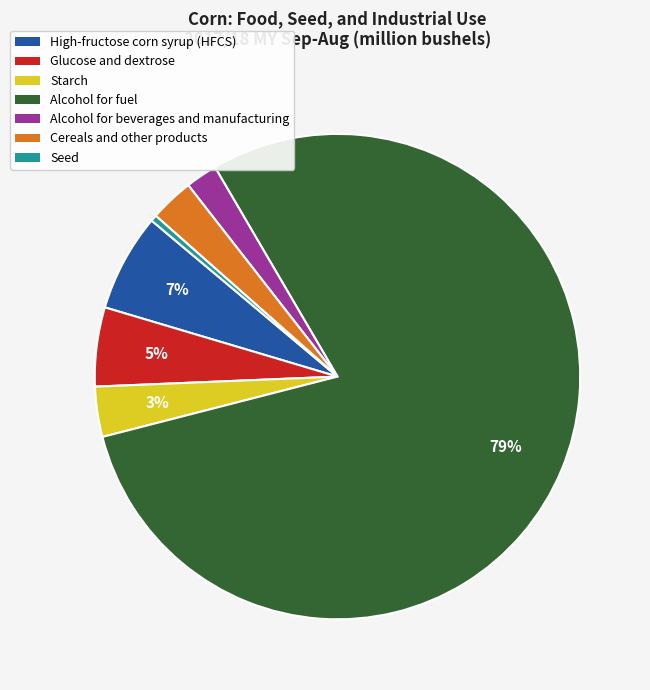

Which category accounts for the majority?

Alcohol for fuel